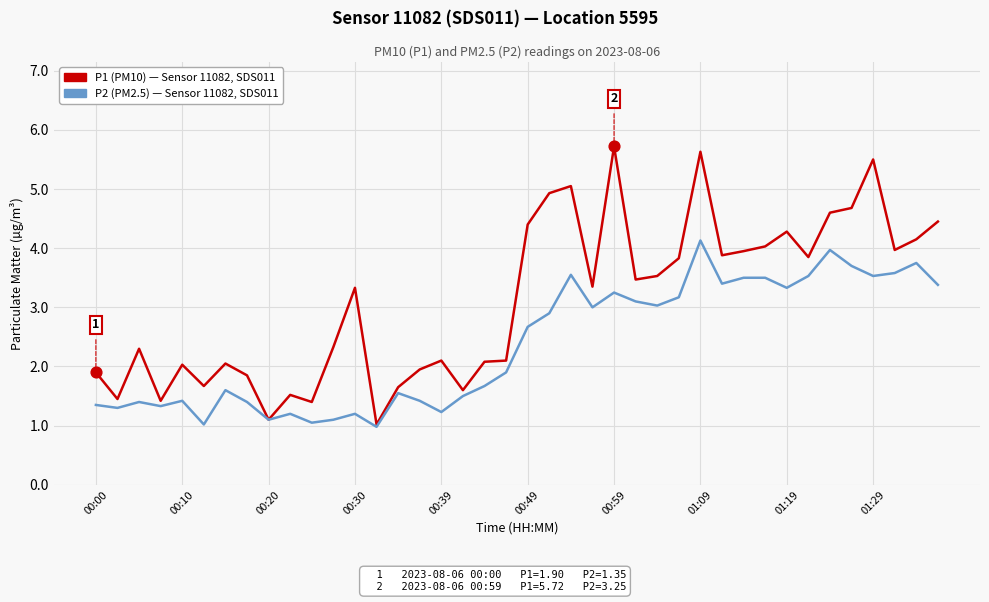

What is the minimum value shown in the chart?

1.0